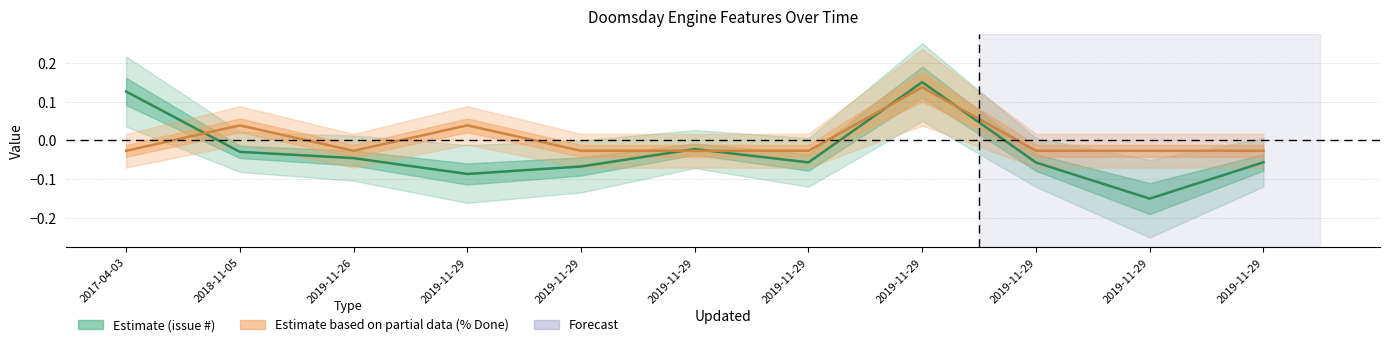

How many series are shown in this chart?

2